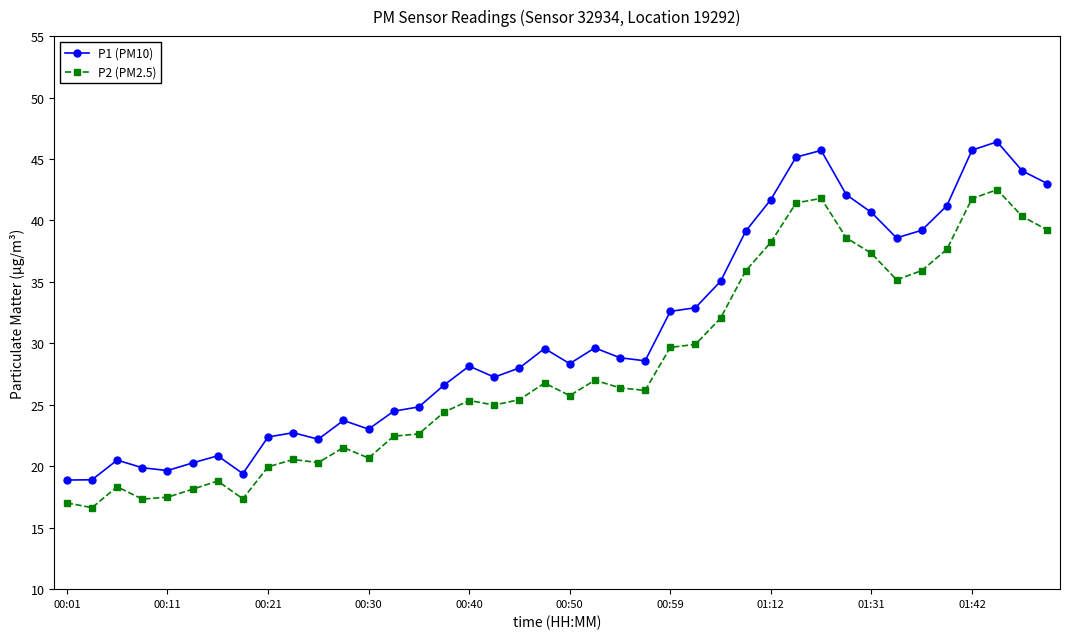

Which series has the largest total across all categories?

P1 (PM10)